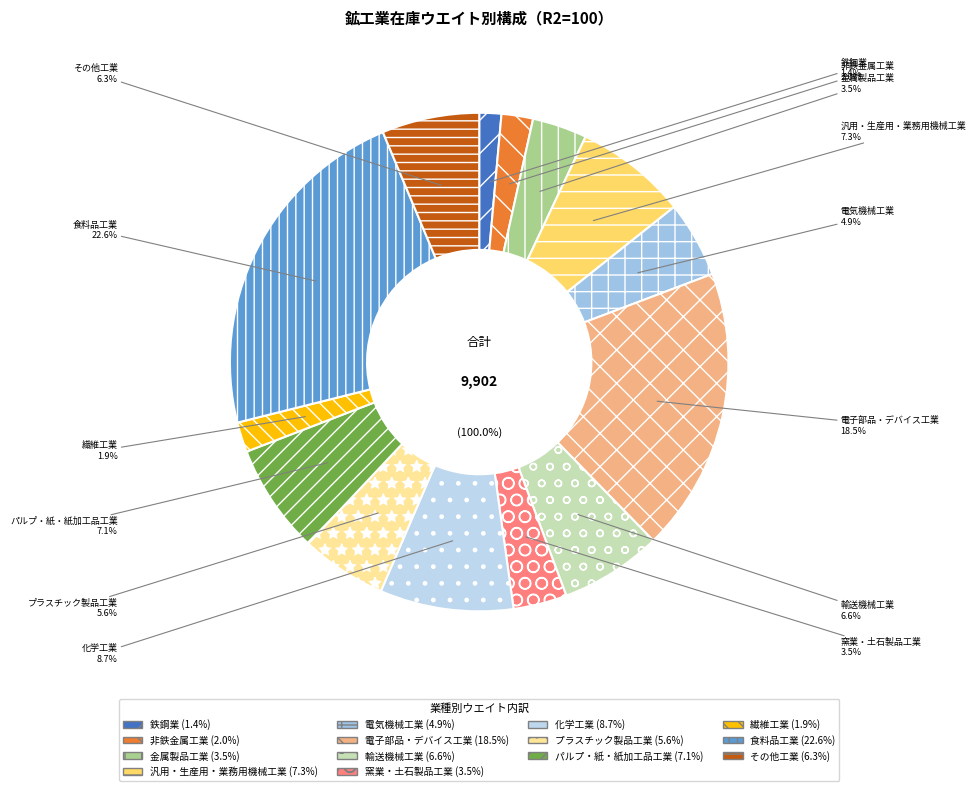

What is the change in value from パルプ・紙・紙加工品工業 to 食料品工業?

+1530.7